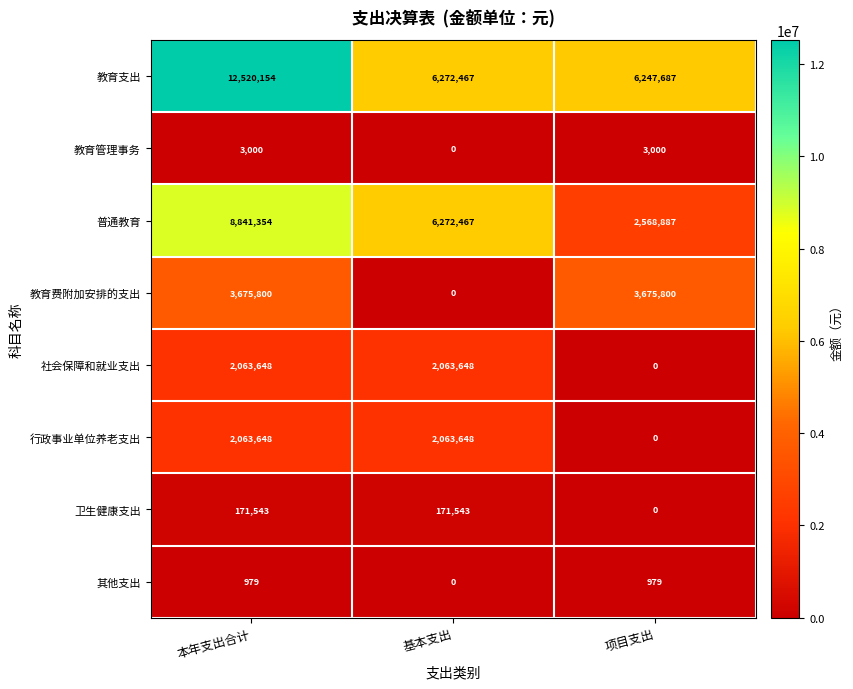

Which series has the largest total across all categories?

教育支出